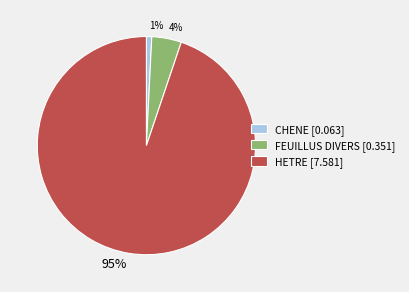

Between 1% and 95%, which is larger?

95%